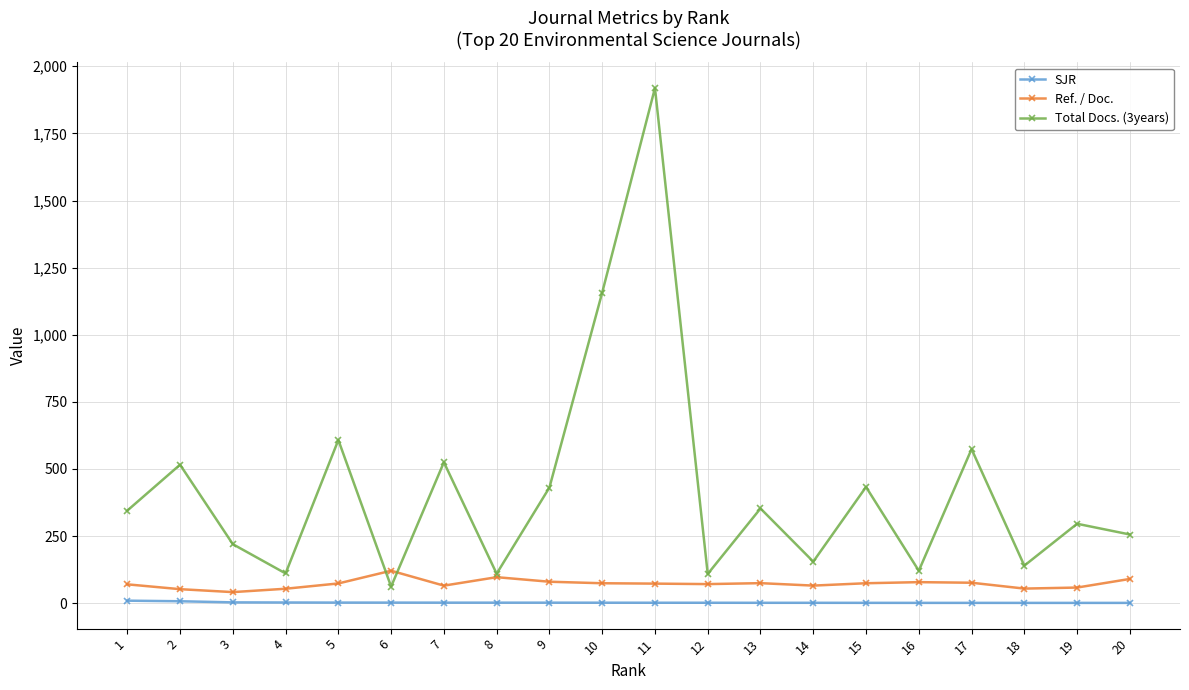

What is the average value of the SJR series?

2.5